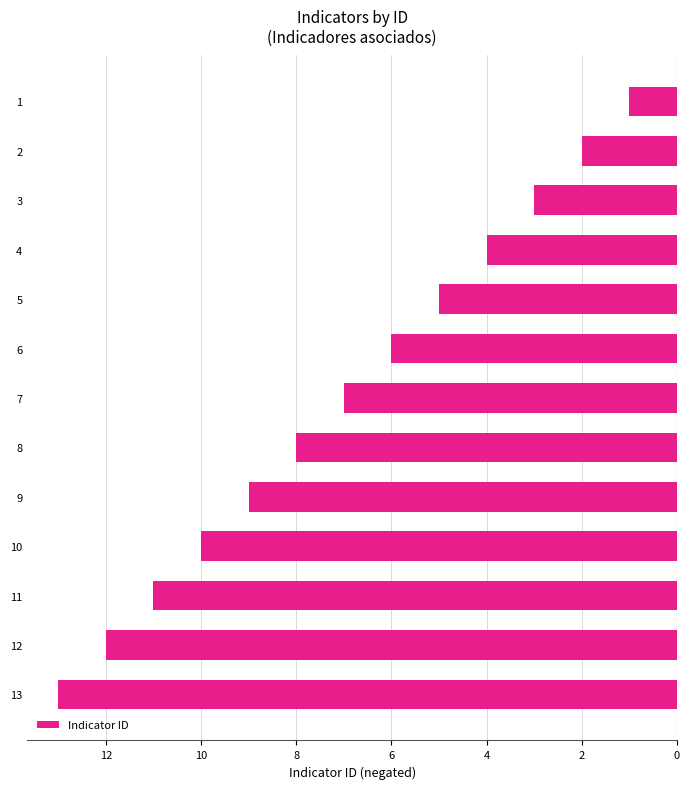

Does the chart contain any negative values?

Yes